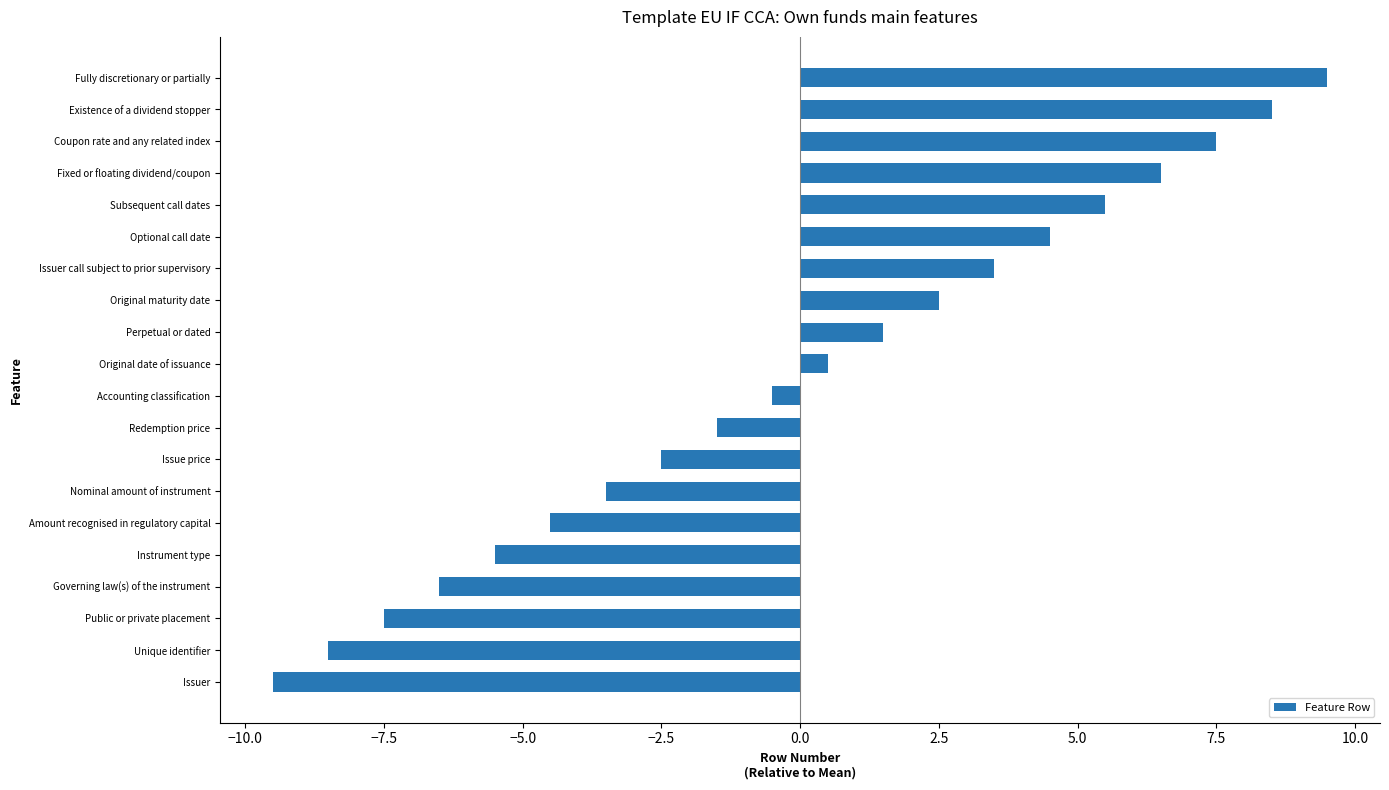

List the labels in order of value, smallest first.

Issuer, Unique identifier, Public or private placement, Governing law(s) of the instrument, Instrument type, Amount recognised in regulatory capital, Nominal amount of instrument, Issue price, Redemption price, Accounting classification, Original date of issuance, Perpetual or dated, Original maturity date, Issuer call subject to prior supervisory, Optional call date, Subsequent call dates, Fixed or floating dividend/coupon, Coupon rate and any related index, Existence of a dividend stopper, Fully discretionary or partially